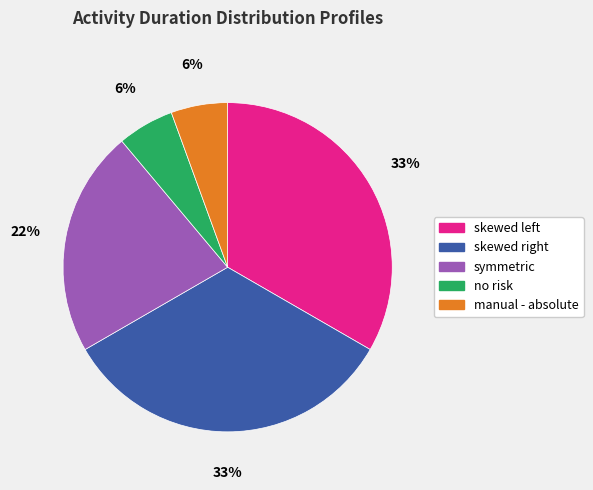

To the nearest percent, what portion does symmetric represent?

22%